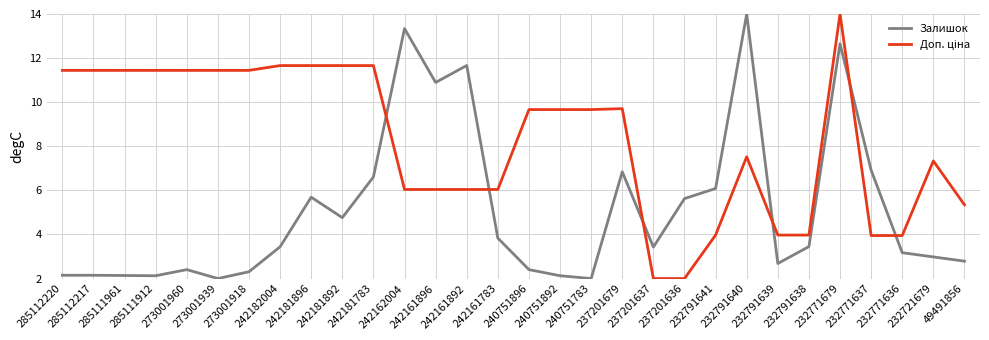

Is this an area chart (filled region under the line)?

No